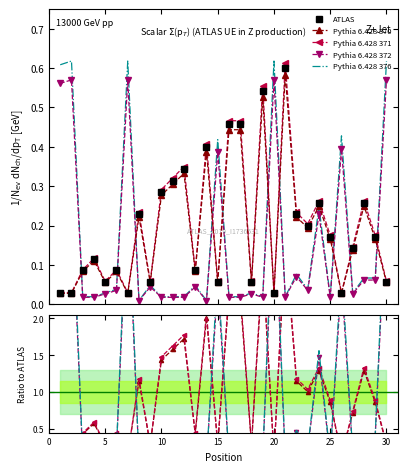

How many interior local valleys does the Pythia 6.428 376 series have?

7